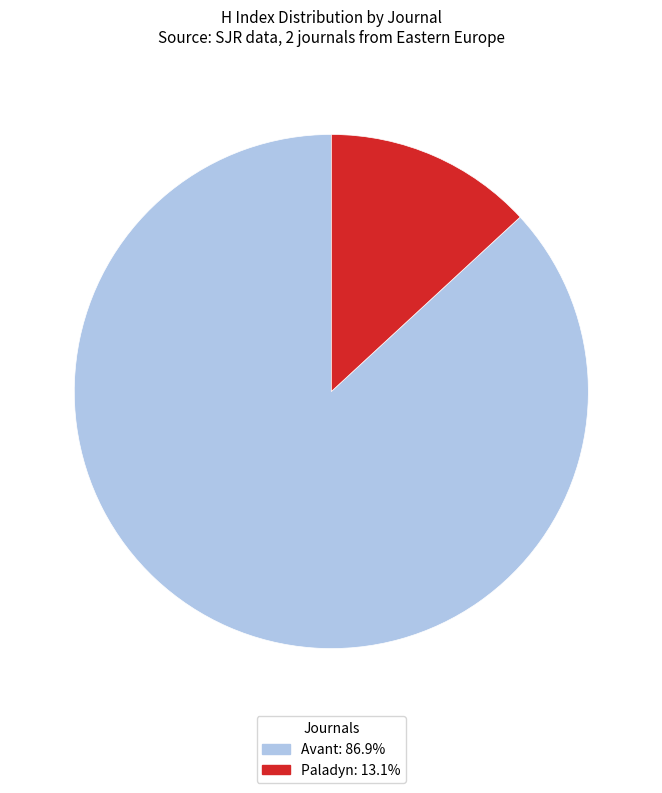

Do Paladyn: 13.1% and Avant: 86.9% together represent more than half of the pie?

Yes